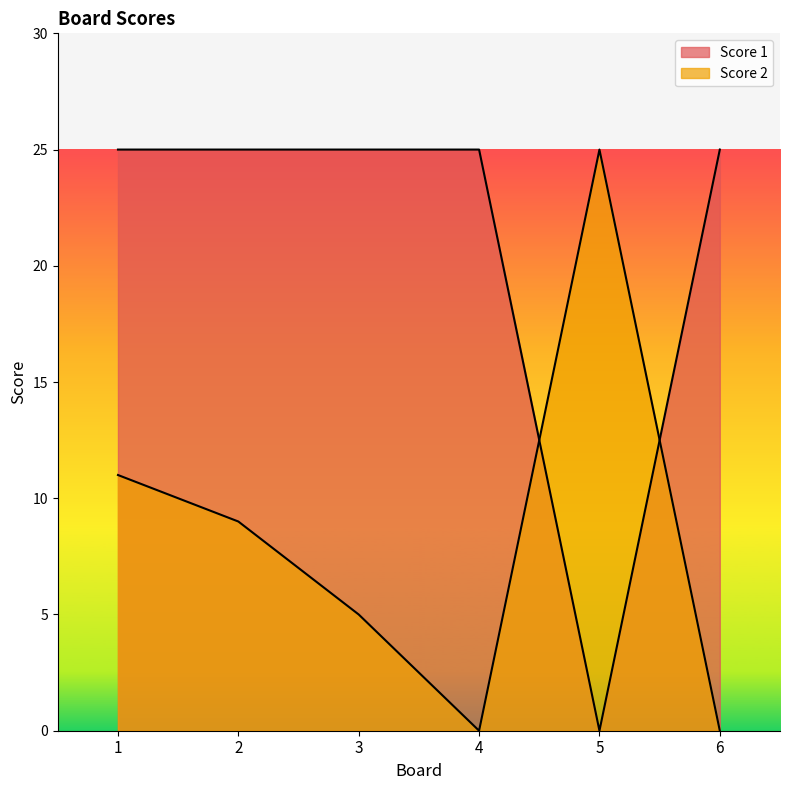

What value does the Score 2 series have at 5?

25